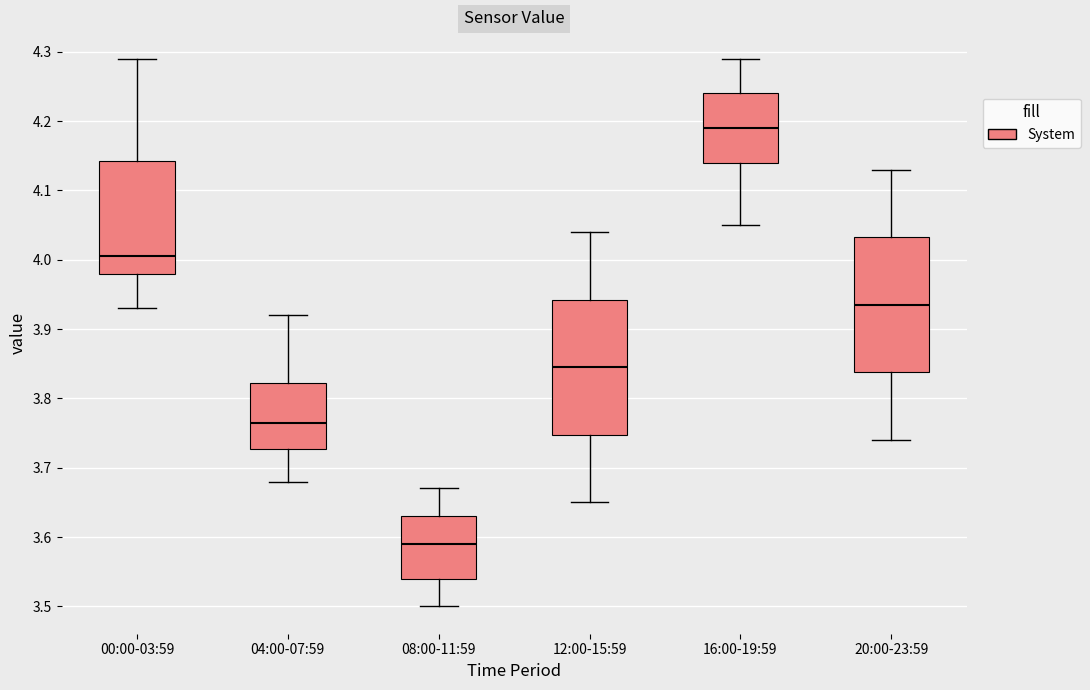

Which box has the highest median line?

16:00-19:59